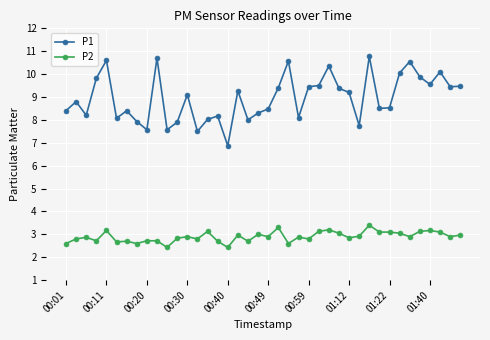

List the series in order of their peak value, lowest first.

P2, P1